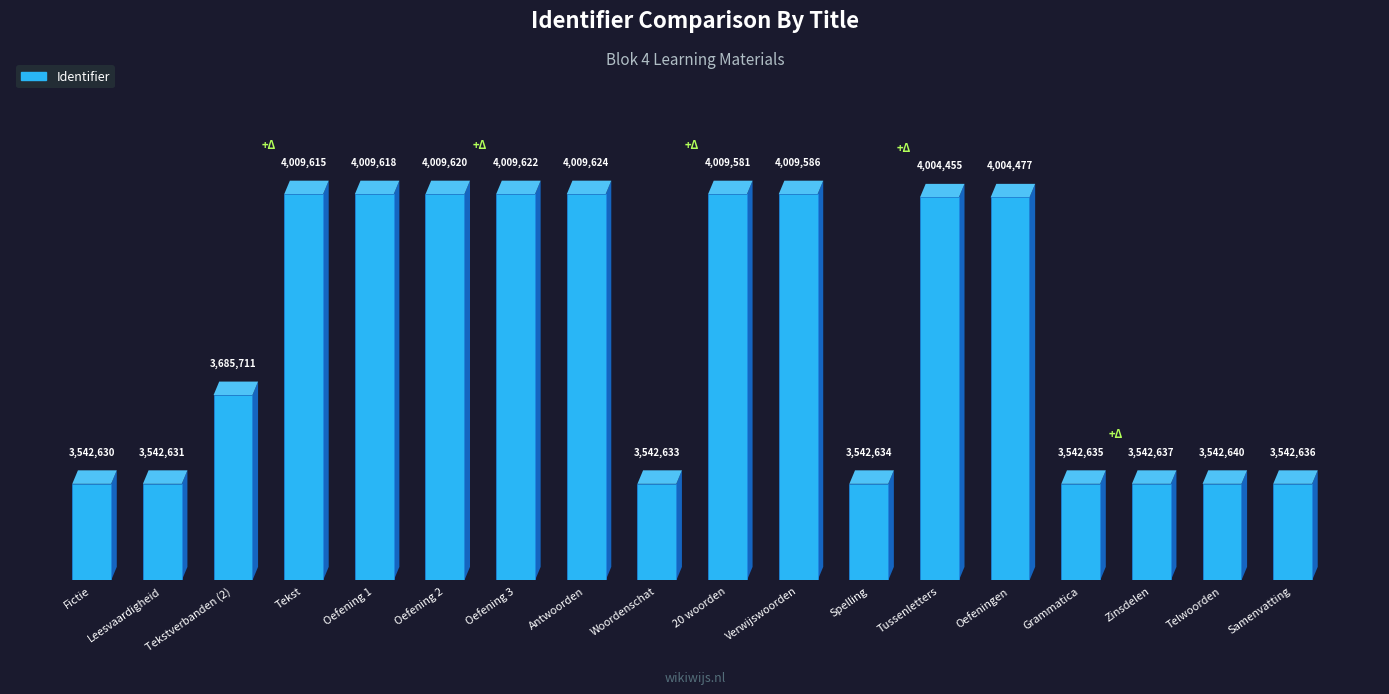

What is the sum of the values at Tekstverbanden (2) and Telwoorden?

0.7